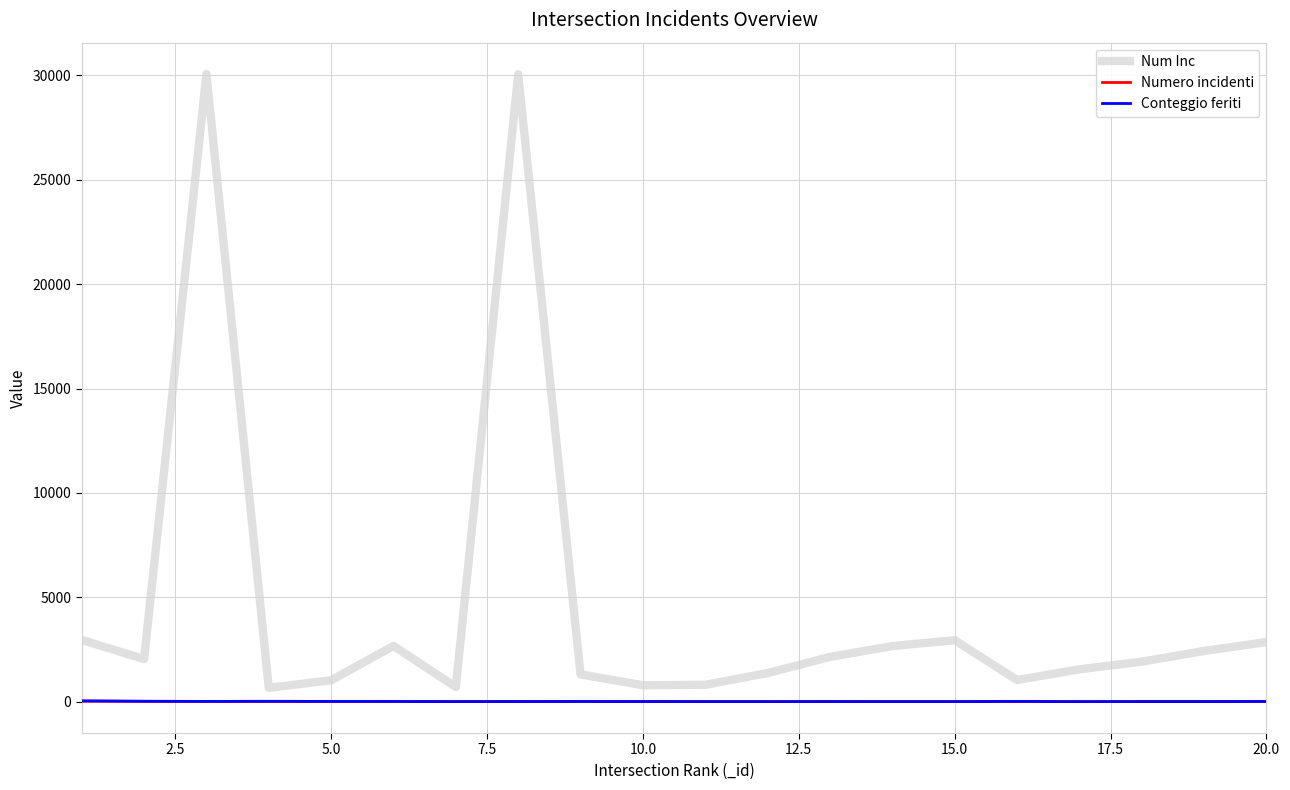

True or false: Num Inc has more than 0 points higher than both neighbors.

True